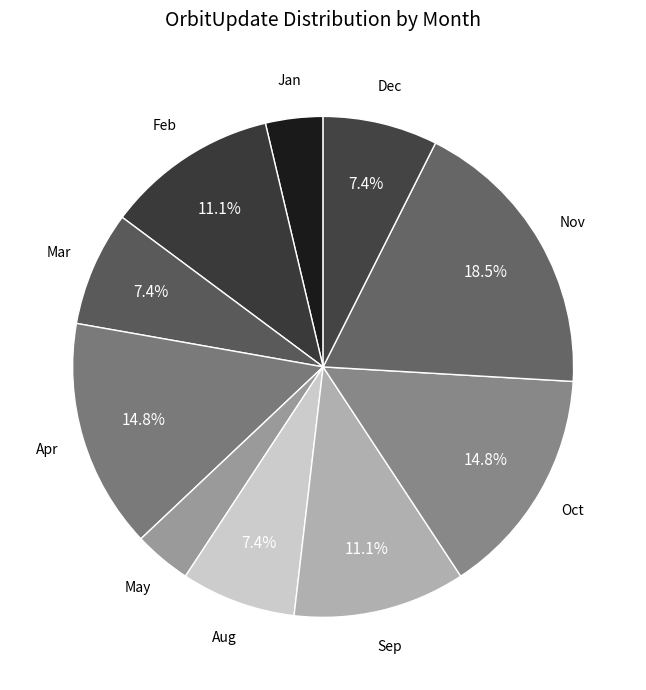

How many segments does this pie chart have?

10